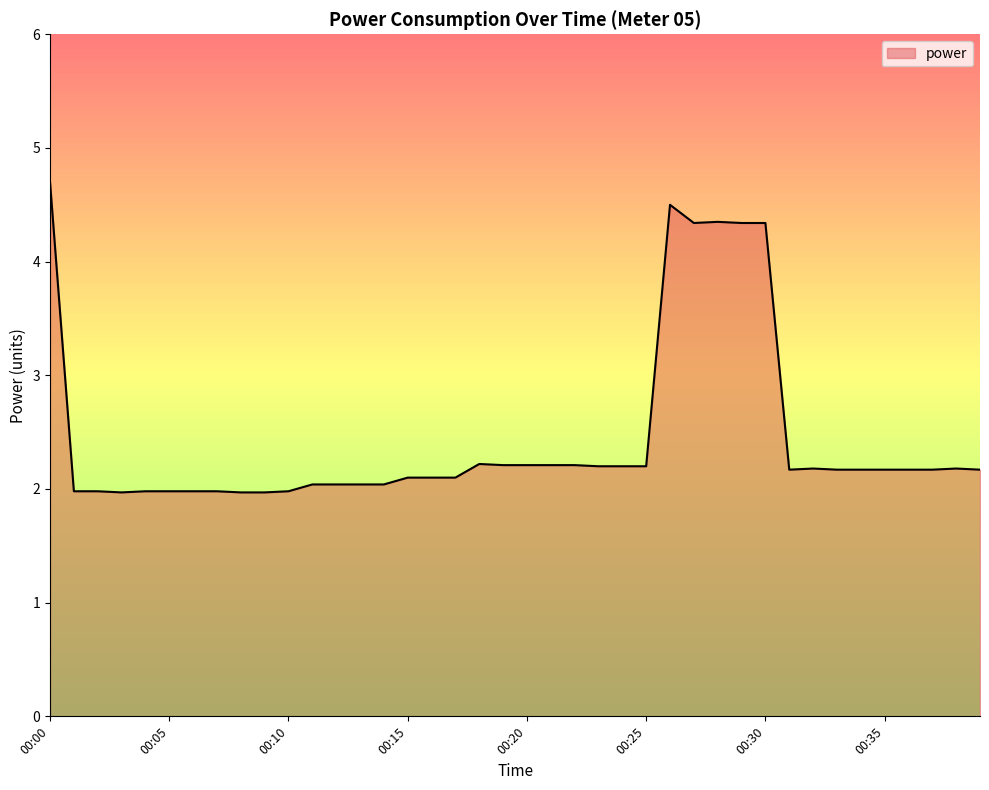

How many lines are shown in the chart?

1